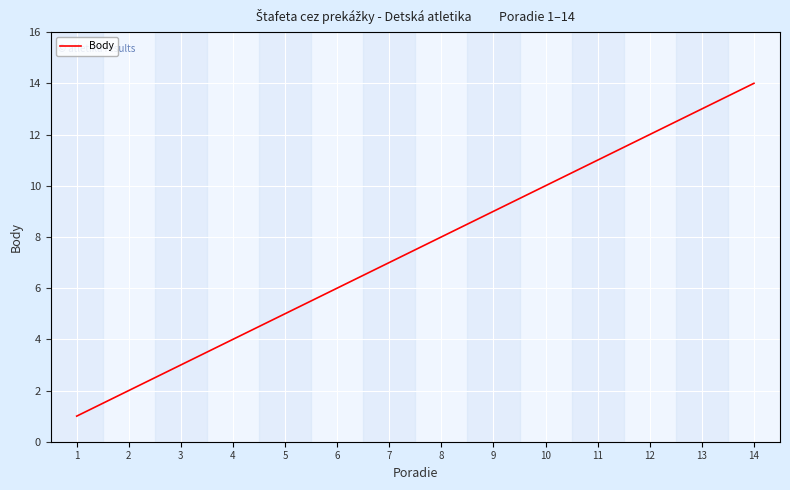

Reading left to right, transcribe all the data shown in this chart.

1=1	2=2	3=3	4=4	5=5	6=6	7=7	8=8	9=9	10=10	11=11	12=12	13=13	14=14